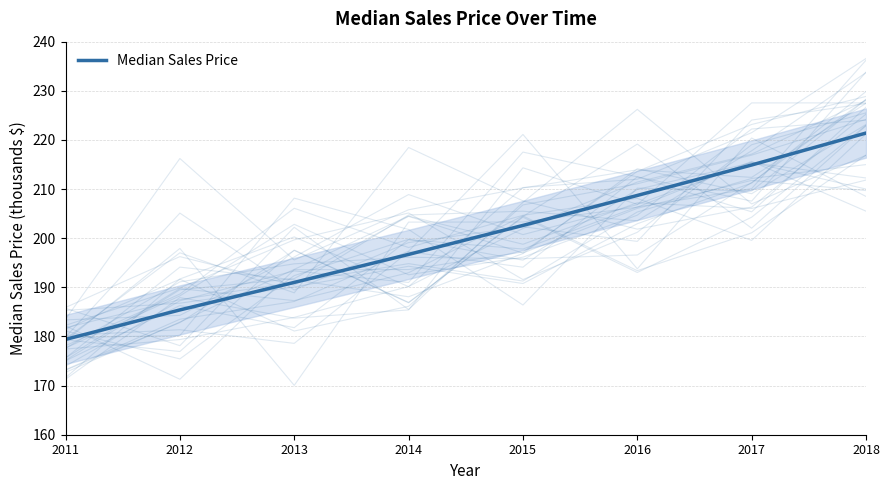

True or false: the data shows 332.4 at 2018.

False